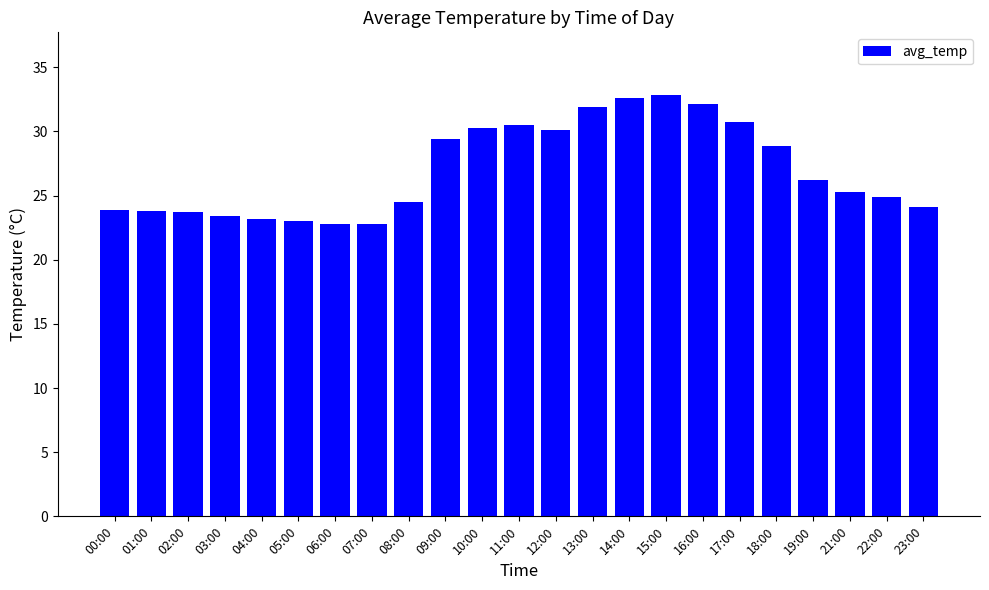

What is the maximum value shown in the chart?

32.8